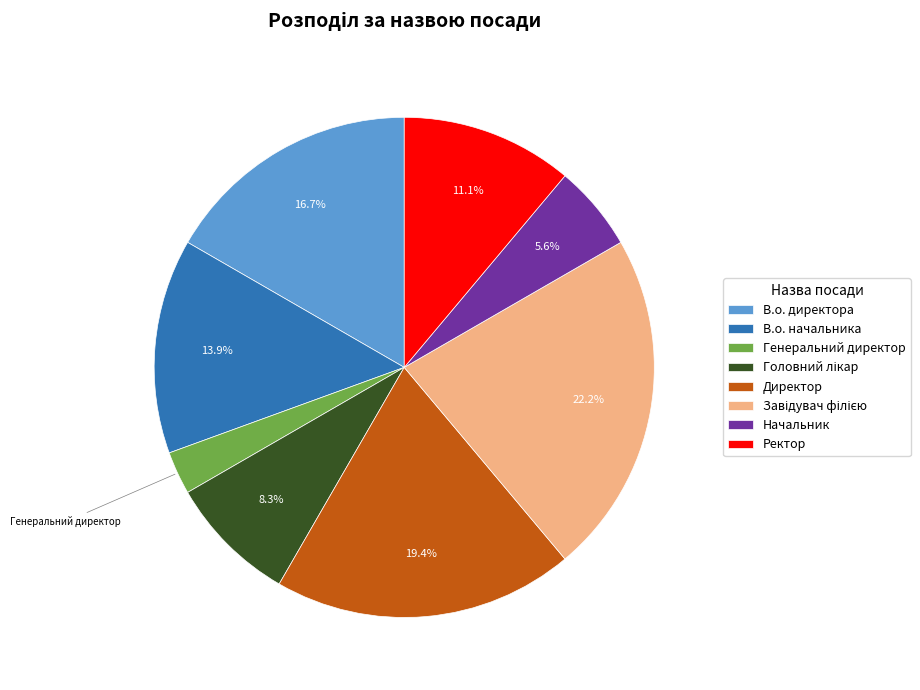

Which has a higher value, Ректор or Начальник?

Ректор